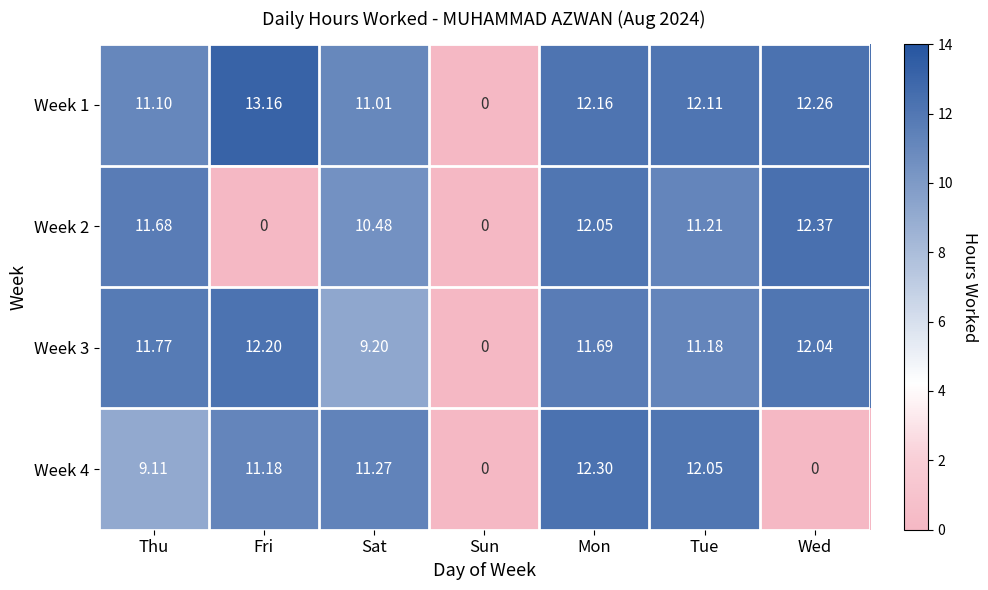

At which label is Week 2 closest to 6?

Sat